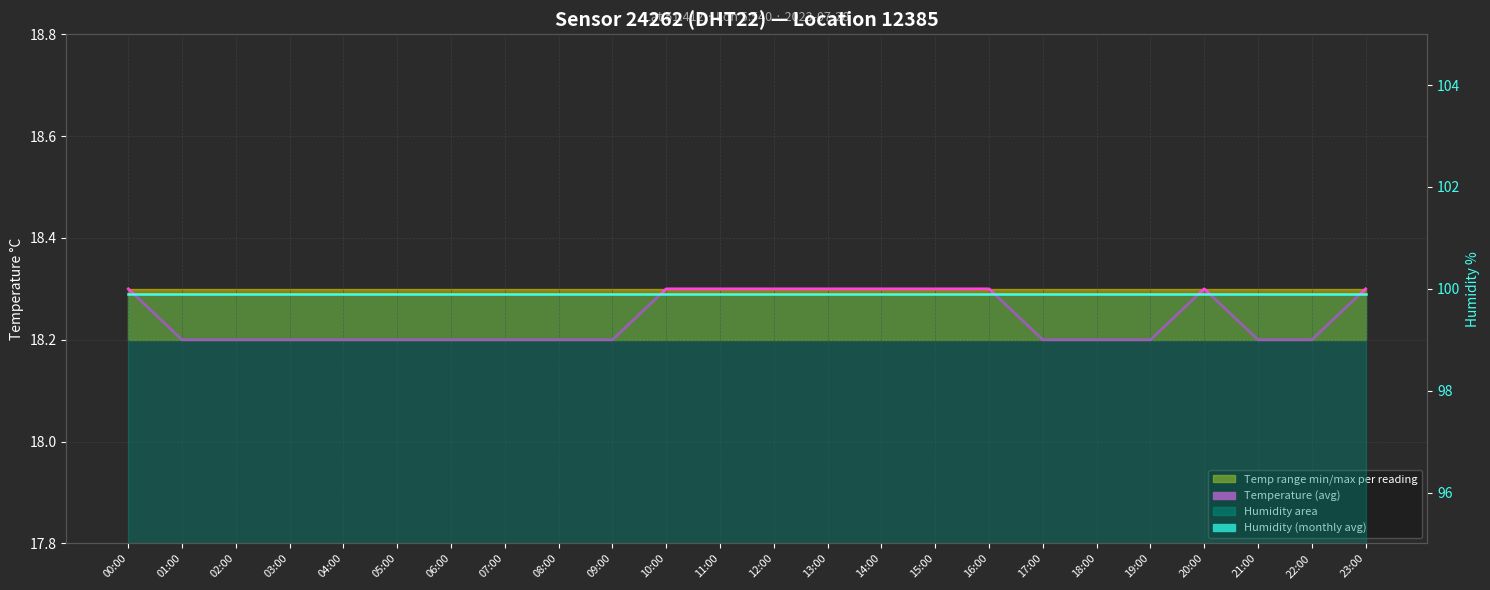

Which category has the highest value in the temperature series?

00:00